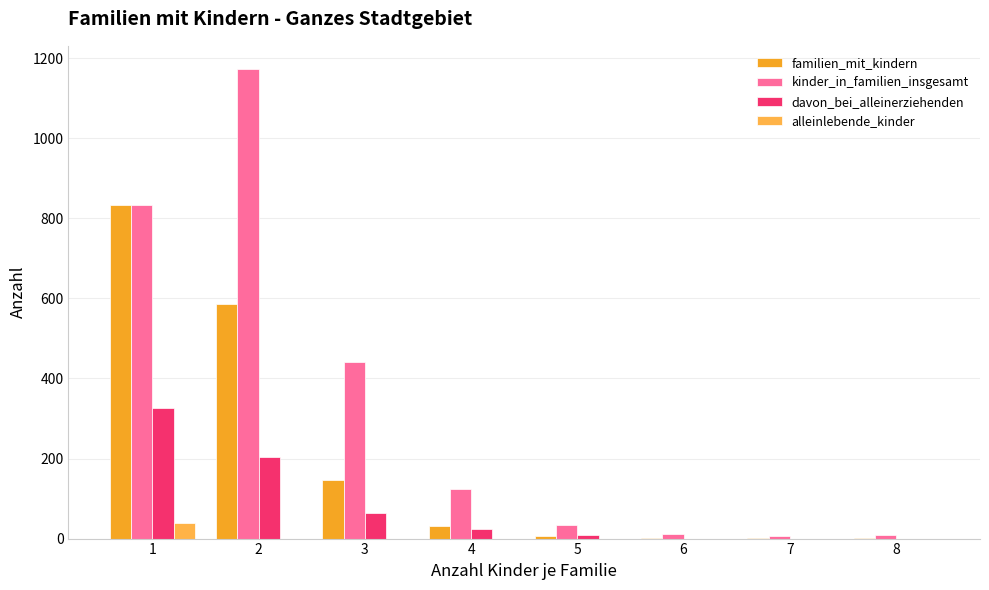

What is the sum of the kinder_in_familien_insgesamt values at 7 and 3?

448